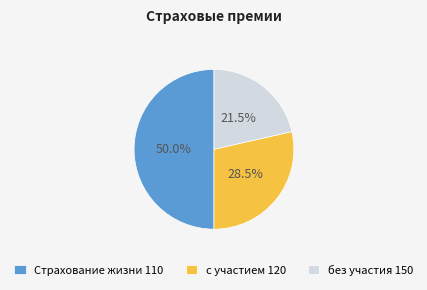

Approximately how many times larger is the value at с участием 120 compared to без участия 150?

1.3